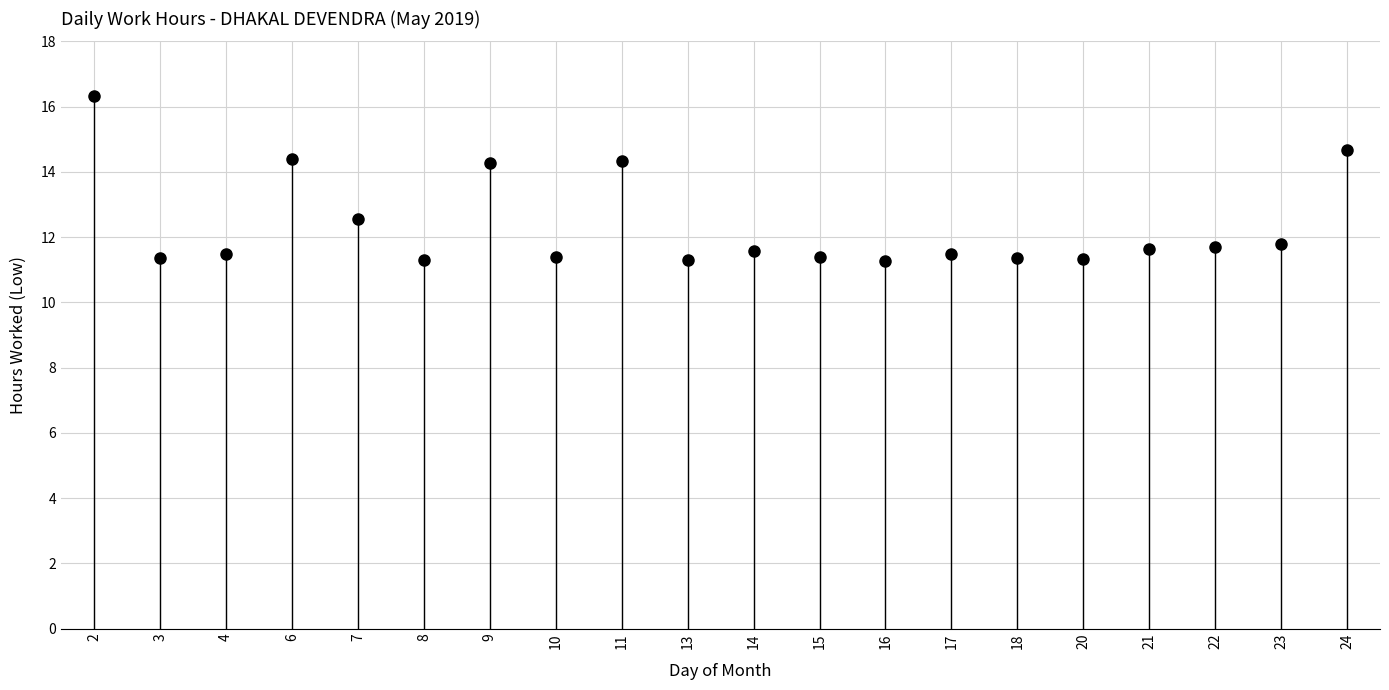

True or false: the data shows 11.6 at 14.

True